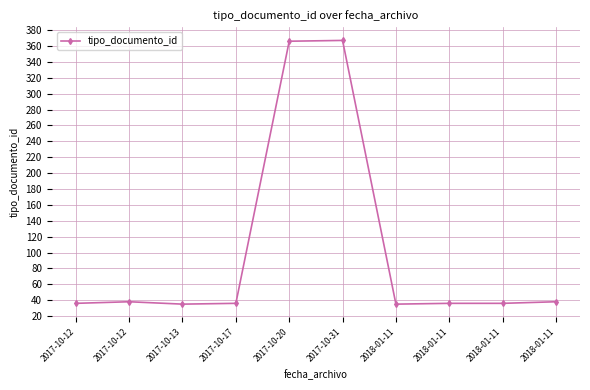

How many data points does each series have?

10